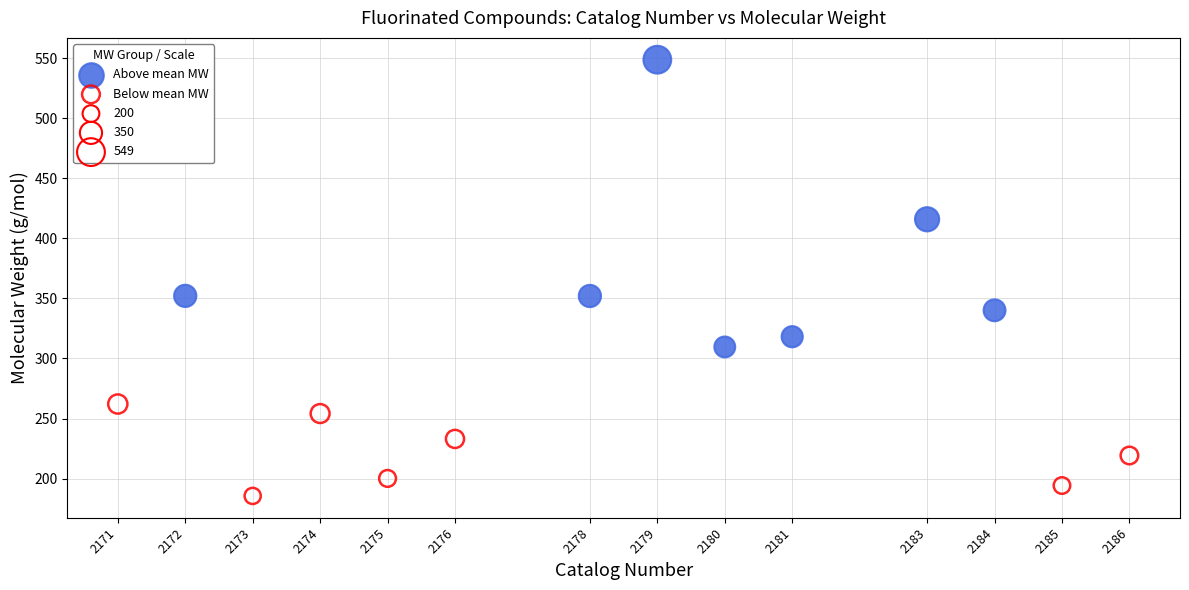

Which series has the widest spread of Y values?

Above mean MW